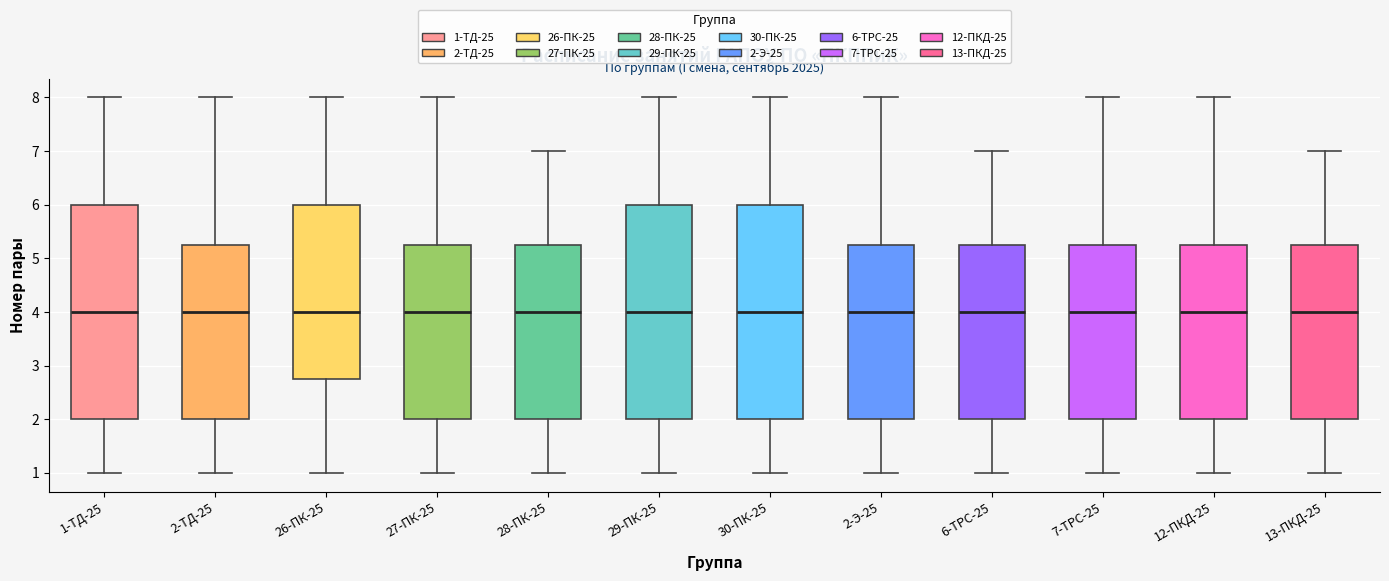

Where is the upper edge of the box for 7-ТРС-25 on the y-axis? The values are not printed on the chart, so give them approximately, as read against the axis.

5.3